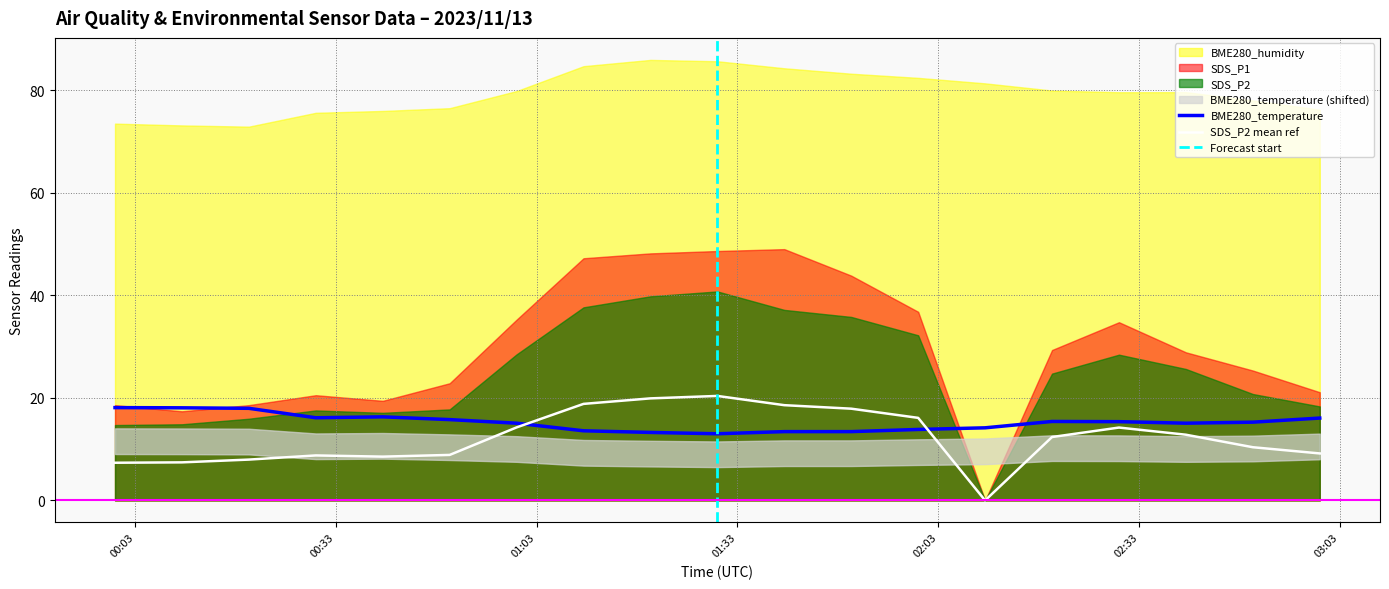

Is it true that BME280_temperature equals 16.1 at 2023/11/13 00:30?

True